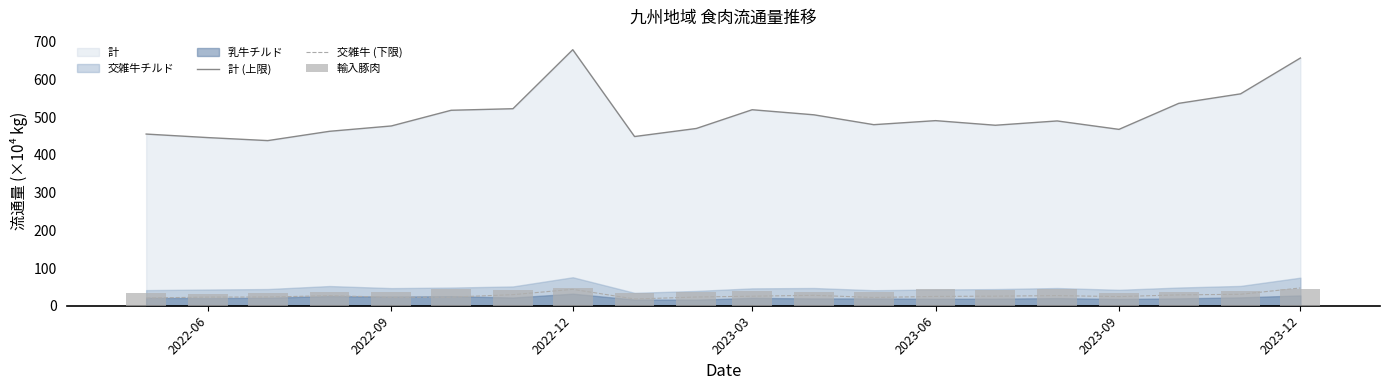

What is the lowest value of the 計 (上限) series?

437.8